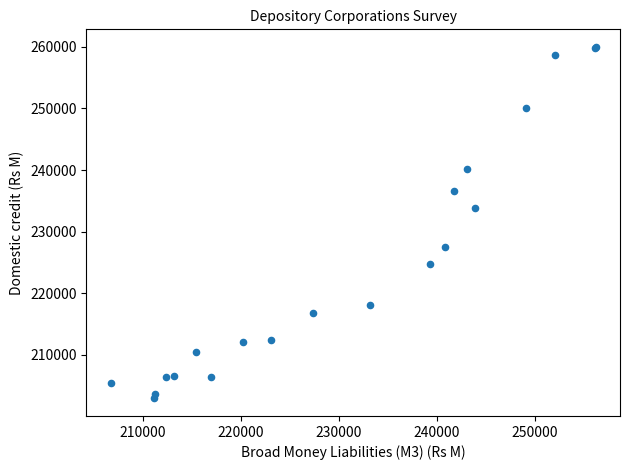

What Y value in the scatter plot is closest to 231459?

233771.0